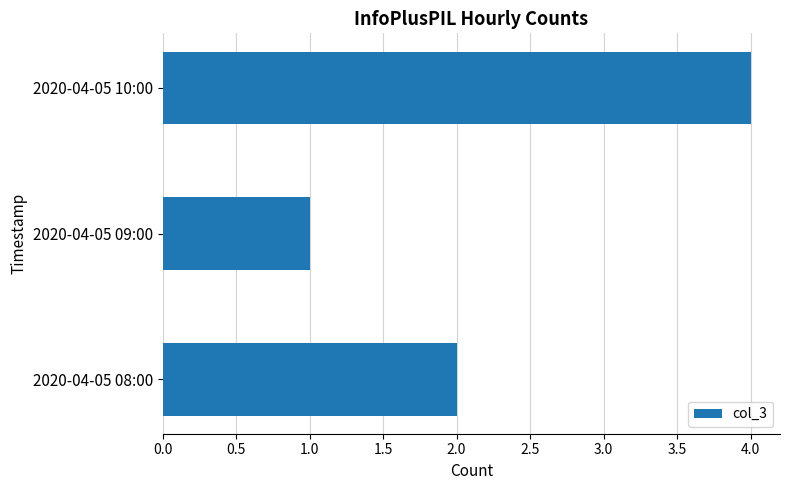

What is the smallest value displayed?

1